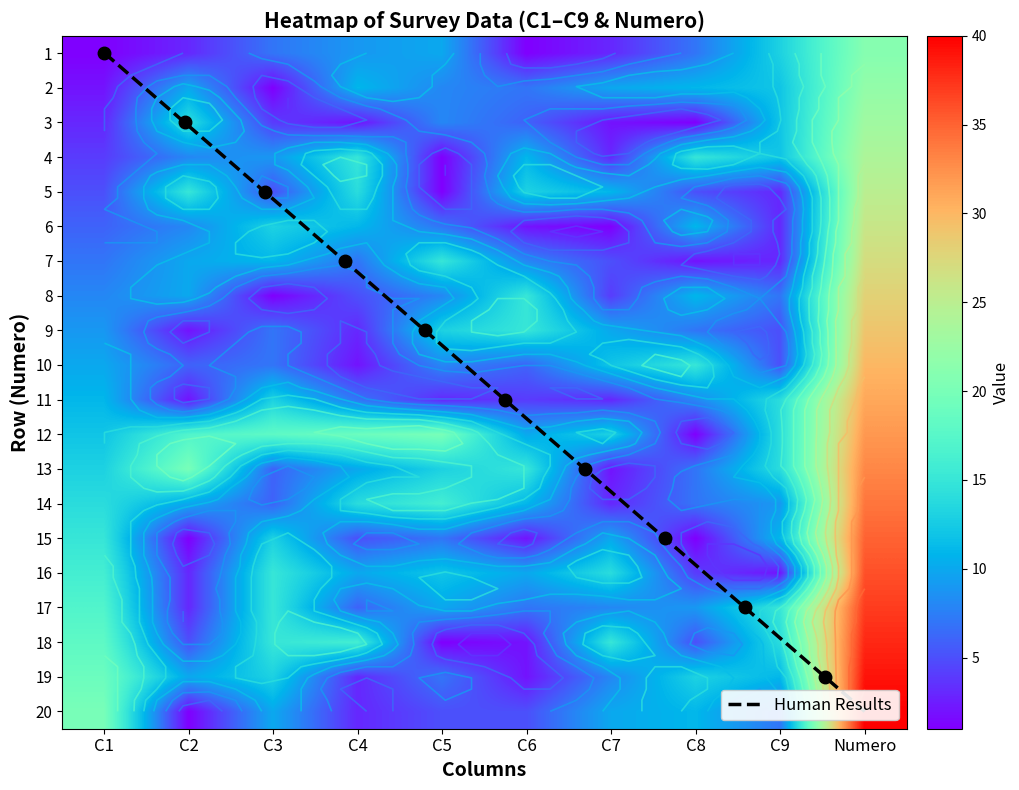

The 2 series shows 4 at 18. True or false?

False